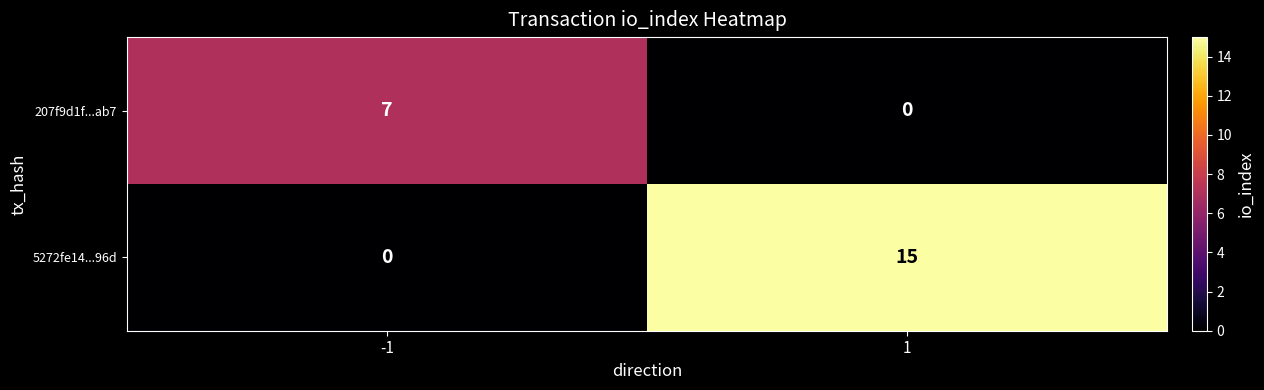

Reading left to right, extract all data points from this chart.

207f9d1f...ab7: 7	0
5272fe14...96d: 0	15